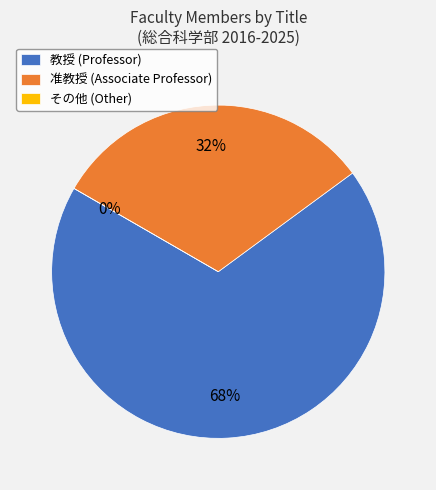

Do 准教授 and 教授 together represent more than half of the pie?

Yes